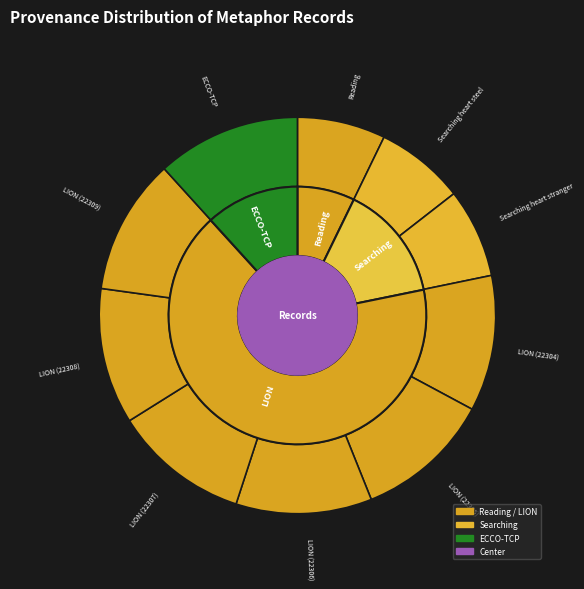

To the nearest percent, what is the difference between the largest and smallest slice percentages?

5%